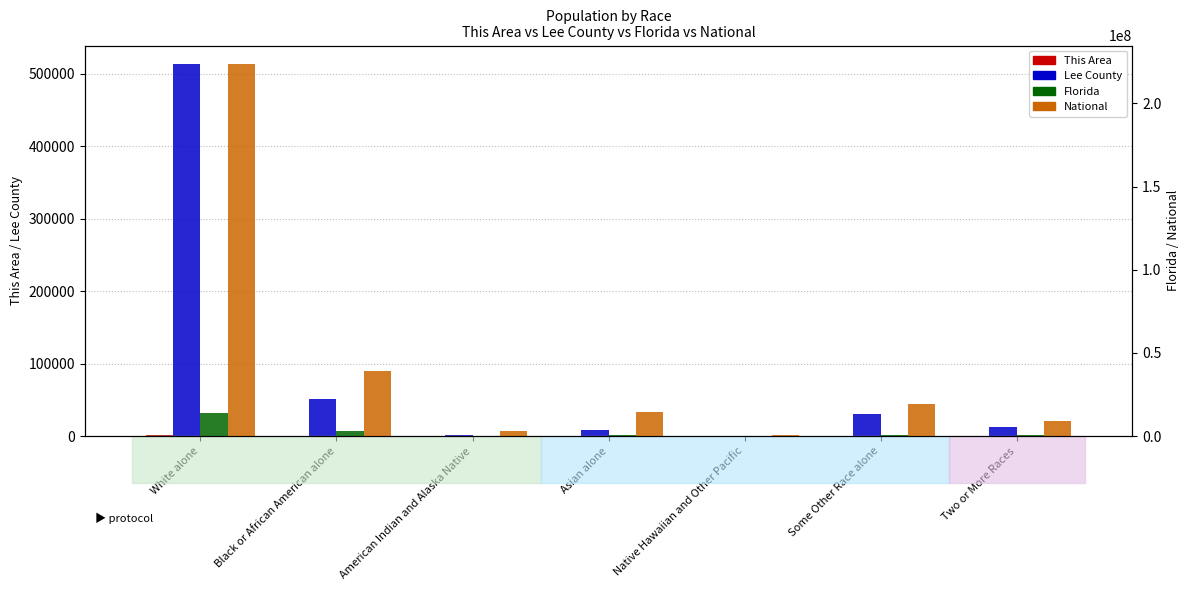

List the labels in order of This Area value, largest first.

White alone, Black or African American alone, Some Other Race alone, Two or More Races, Asian alone, American Indian and Alaska Native, Native Hawaiian and Other Pacific